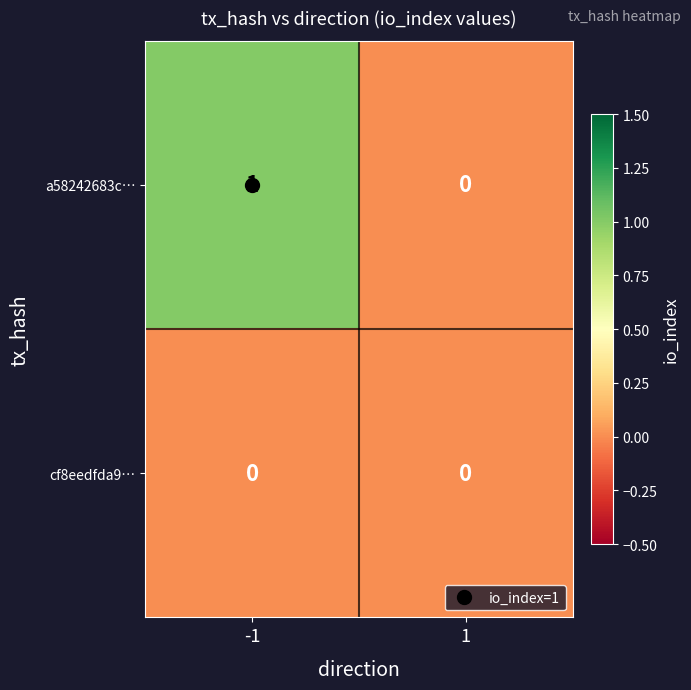

How many distinct data groups are displayed?

2